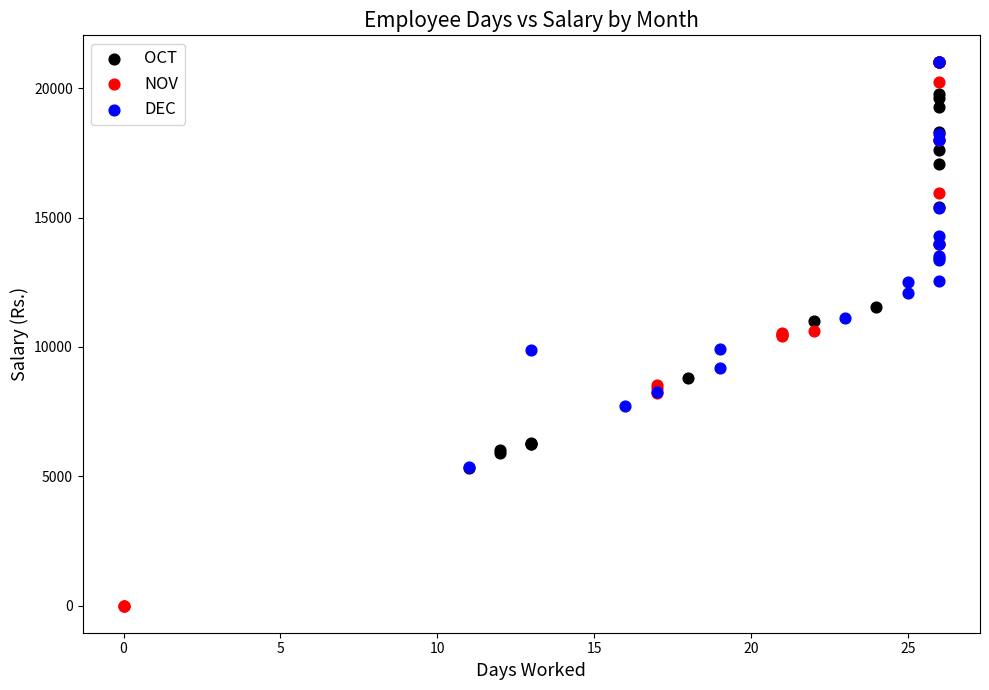

Which series has the widest spread of Y values?

NOV